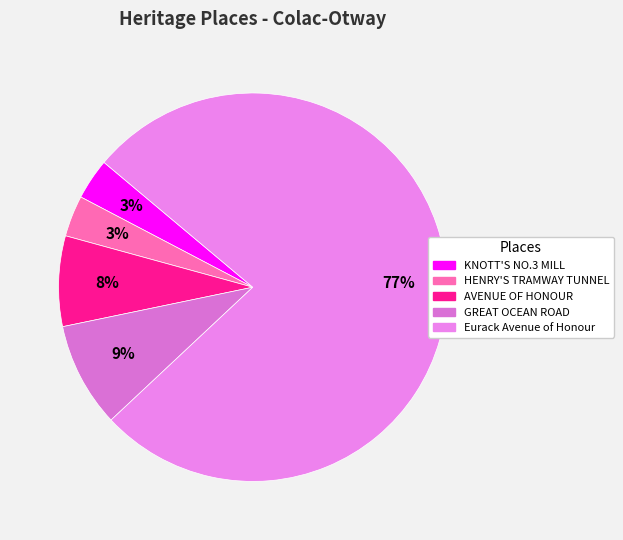

How many segments does this pie chart have?

5